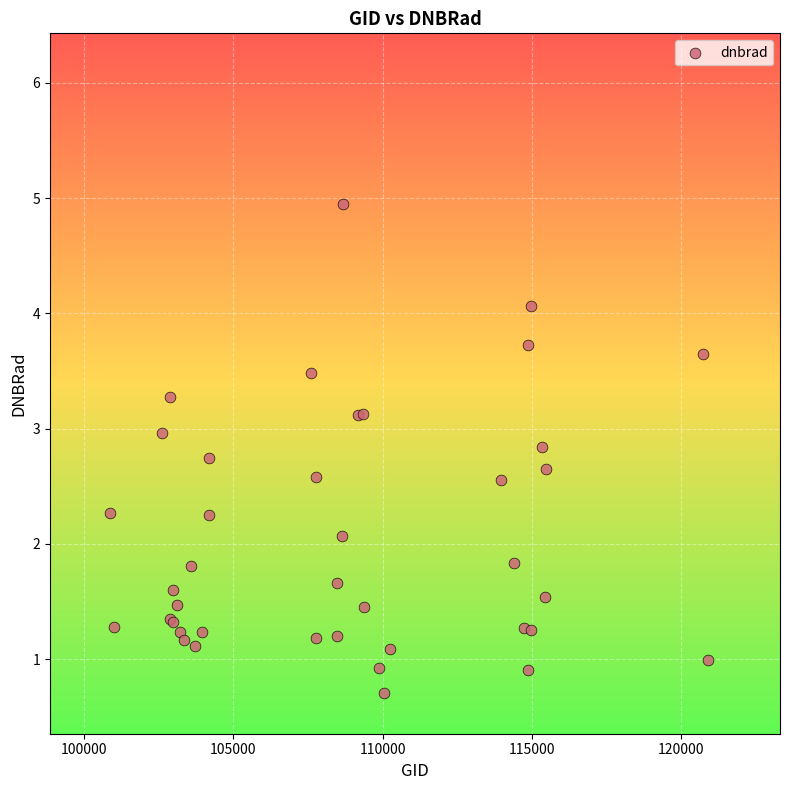

What Y value in the scatter plot is closest to 2?

2.1